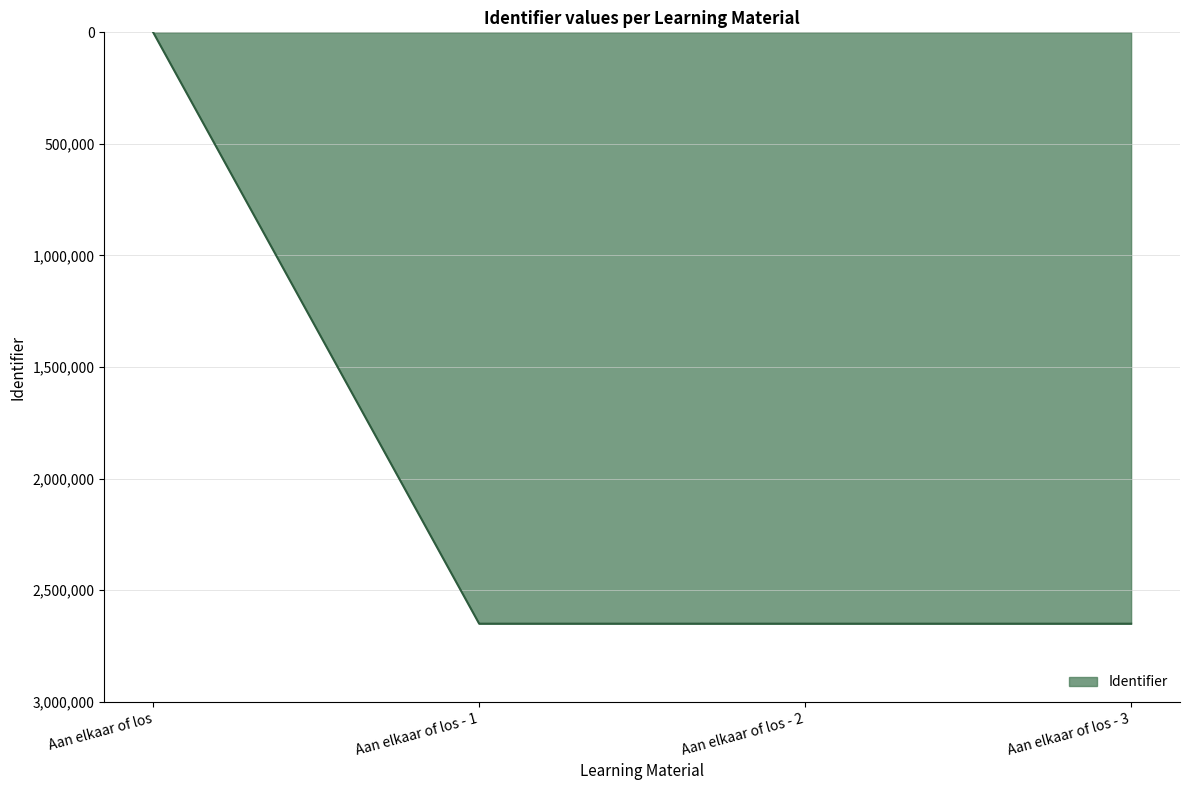

What is the sum of the values at Aan elkaar of los - 3 and Aan elkaar of los - 2?

5300079